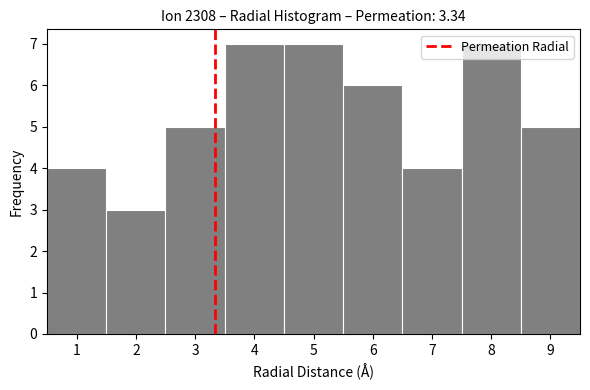

How tall is the bar that spans 0.5 to 1.5 on the x-axis? The values are not printed on the chart, so give them approximately, as read against the axis.

4